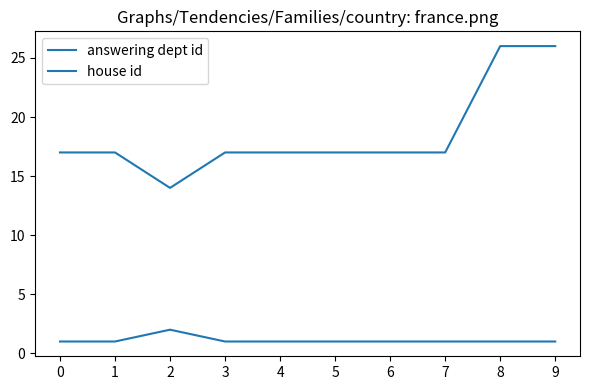

Rank the series by their maximum value, from lowest to highest.

house id, answering dept id